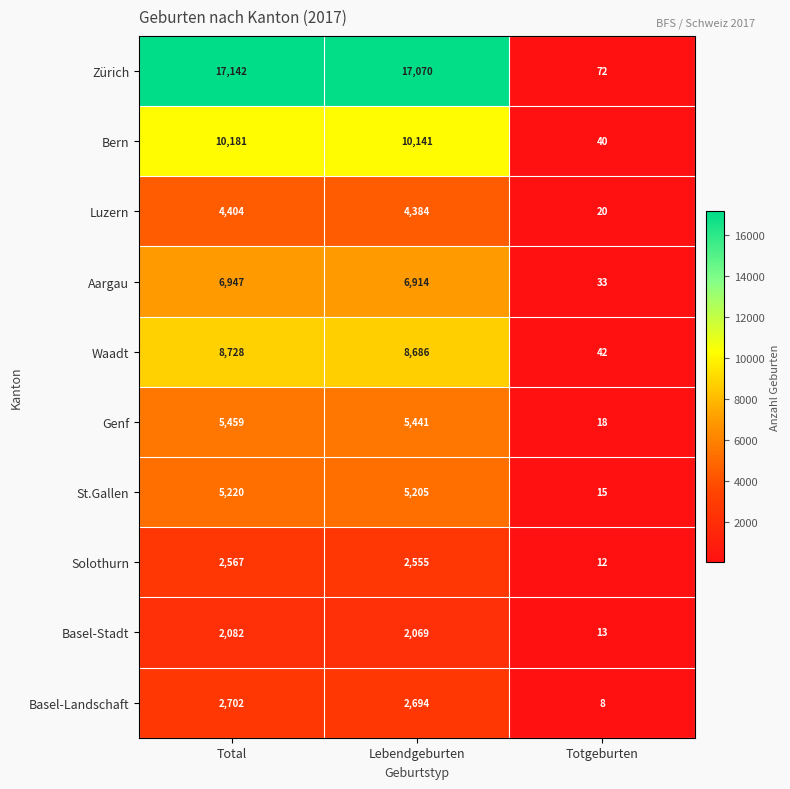

What is the sum of the Basel-Landschaft values at Total and Lebendgeburten?

5396